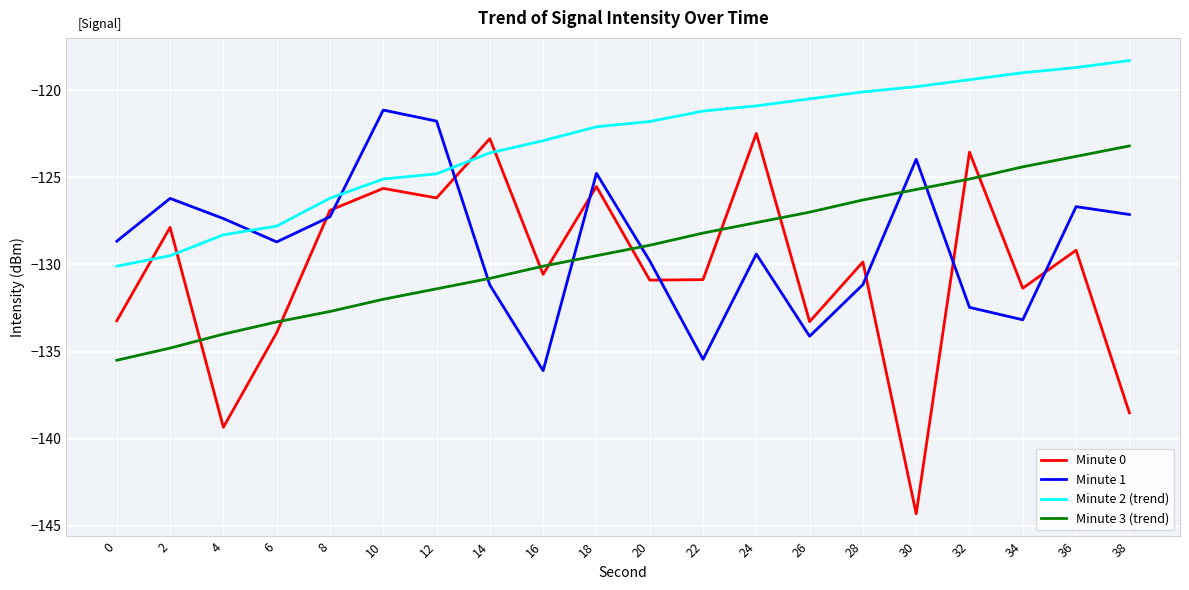

Between 28 and 36, which series saw the biggest shift?

Minute 1